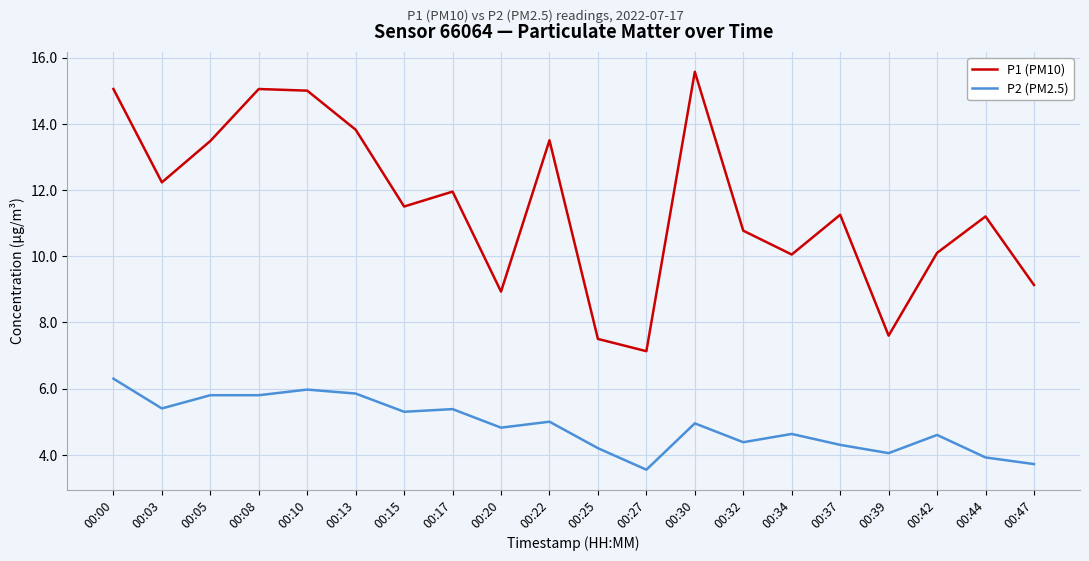

At which label does P1 (PM10) reach its minimum?

00:27